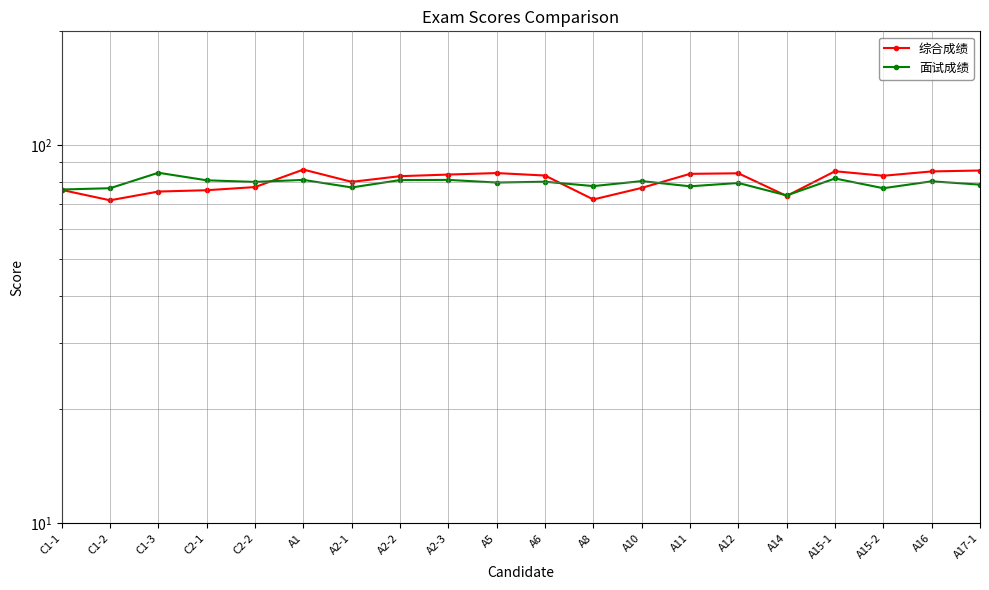

At how many categories does at least one series exceed 71?

20